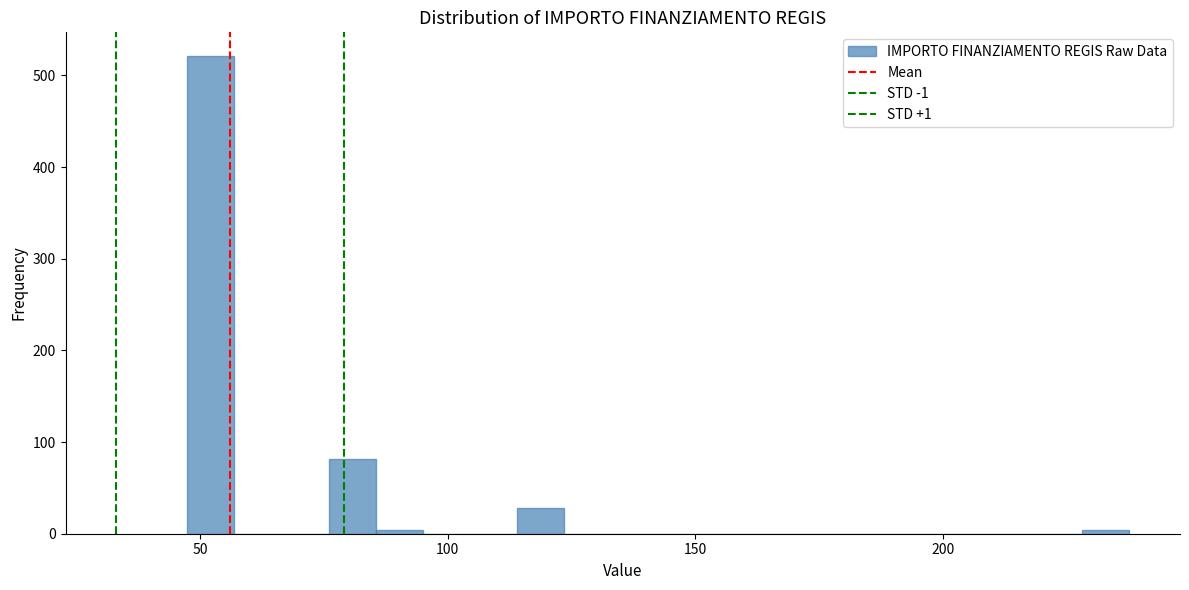

Around what value on the x-axis is the tallest bar? Give the approximate position of its centre, as read against the axis.

50